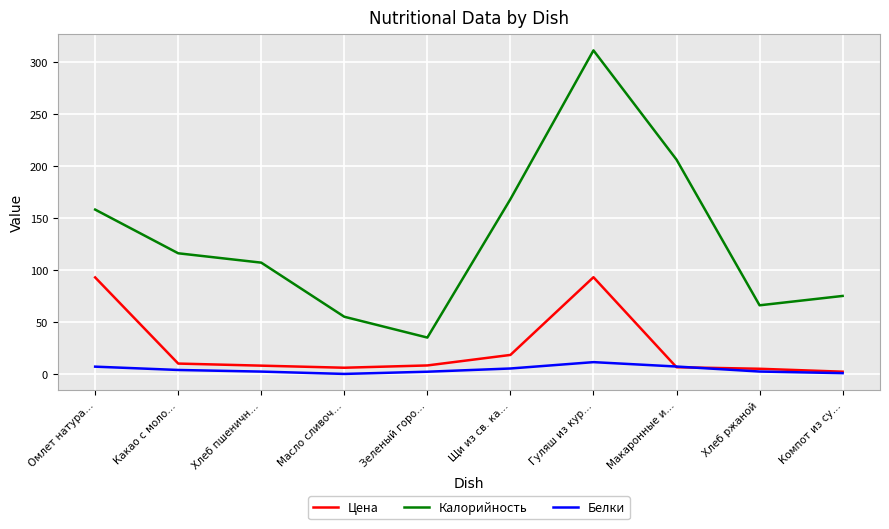

At which label does Цена first exceed 8?

Омлет натура…